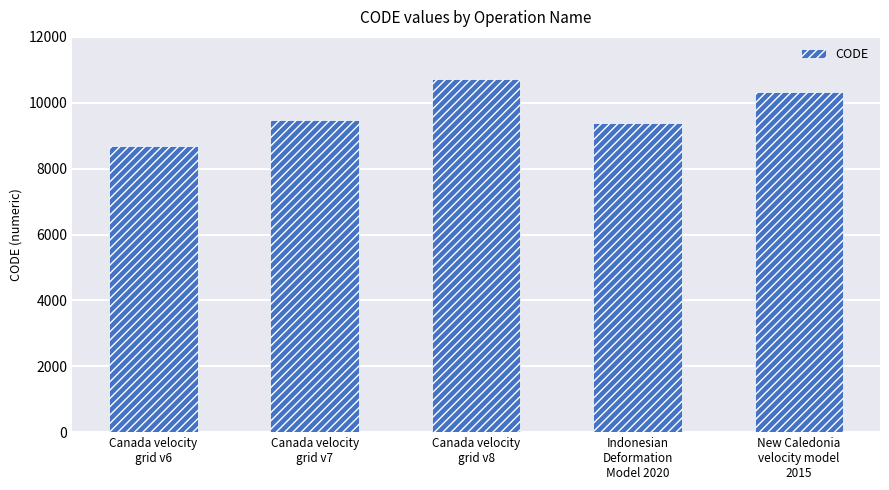

Is it true that the value at Canada velocity
grid v7 is 6494?

False